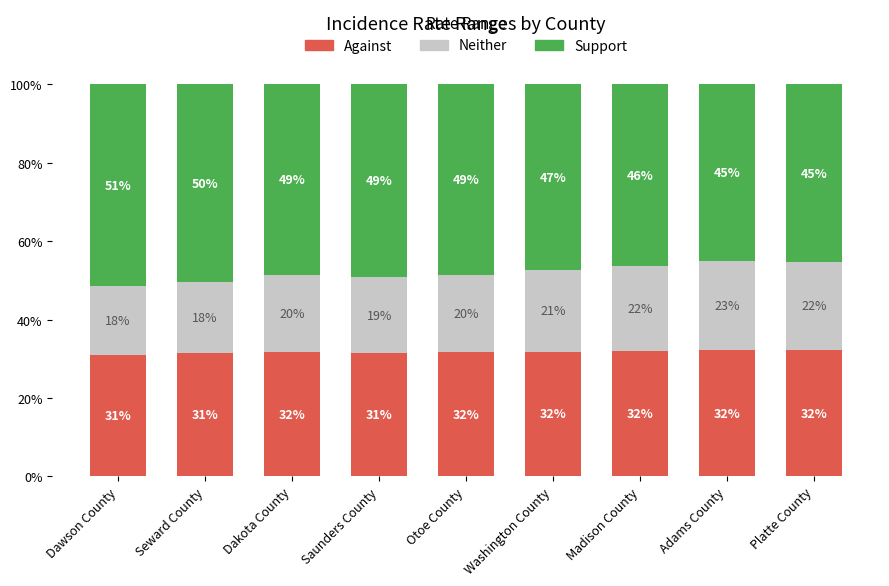

What is the minimum value for Against?

31.1